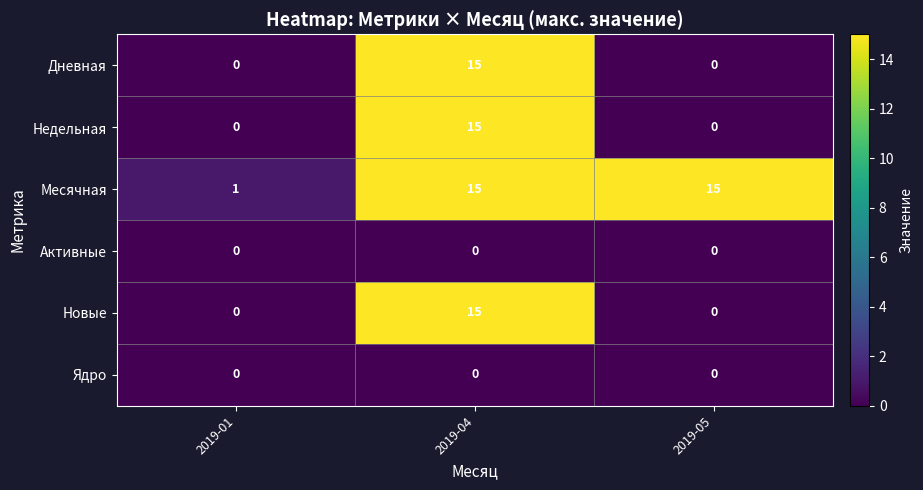

How many Недельная values are between 0 and 15?

3